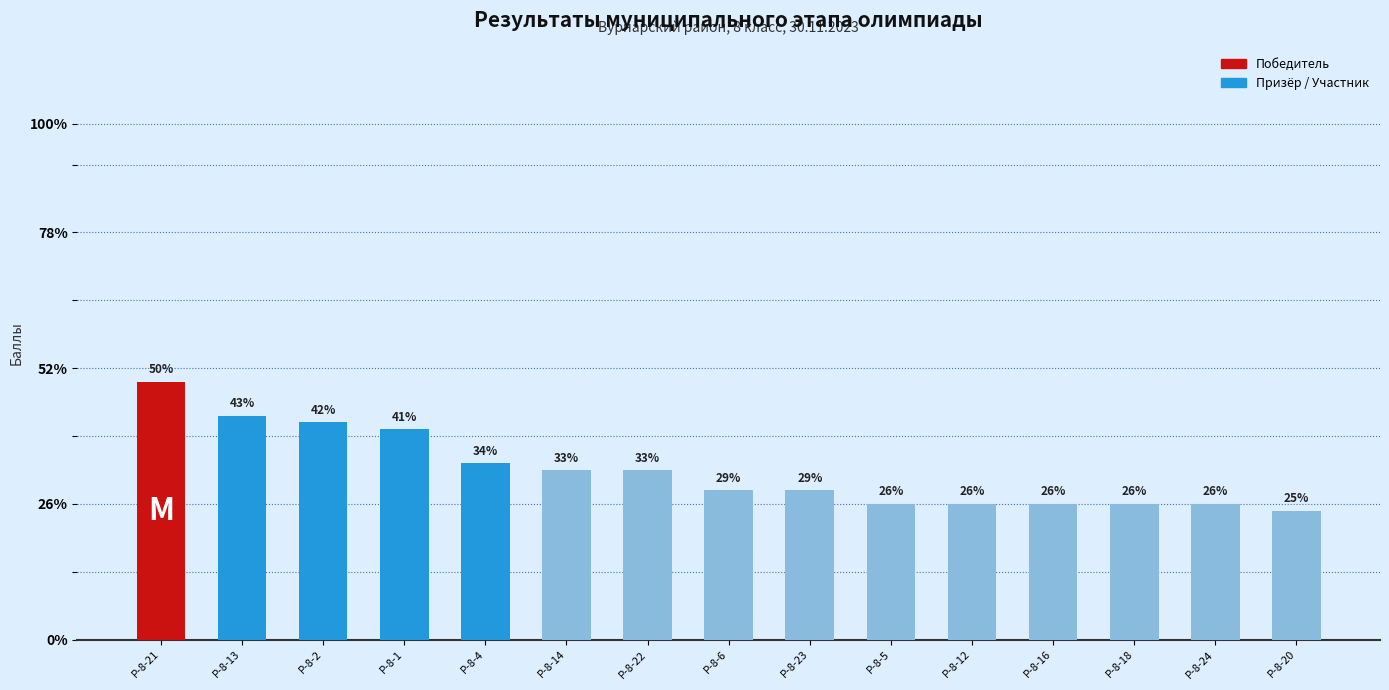

Reading left to right, list all the values displayed in this chart.

38	33	32	31	26	25	25	22	22	20	20	20	20	20	19